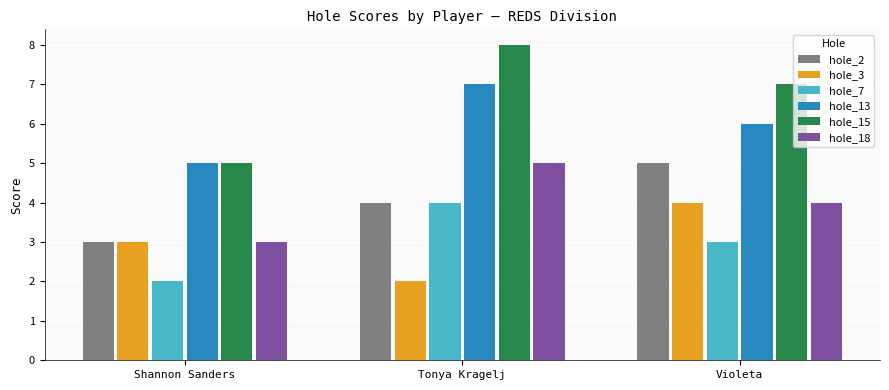

How many bars are there in total?

18